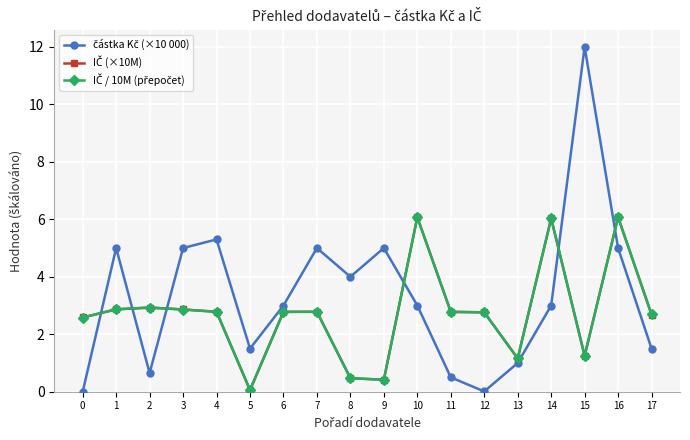

At which category is the sum across all series the highest?

16